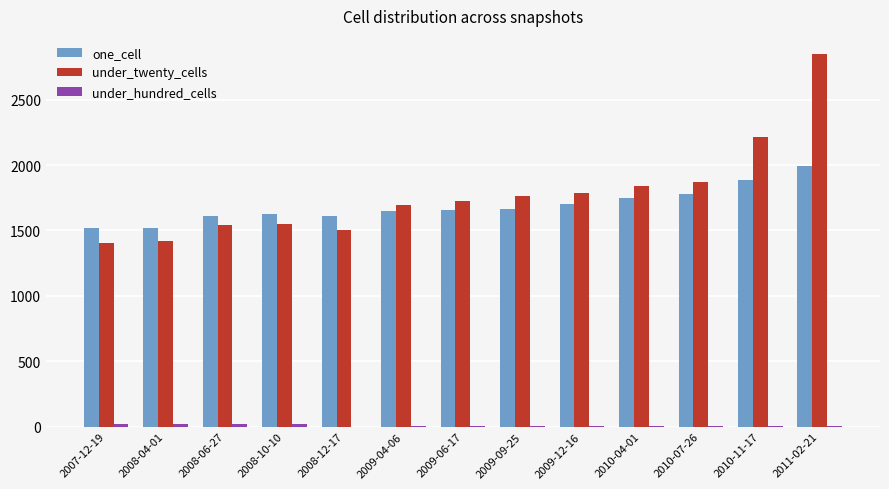

What is the maximum value for one_cell?

1993